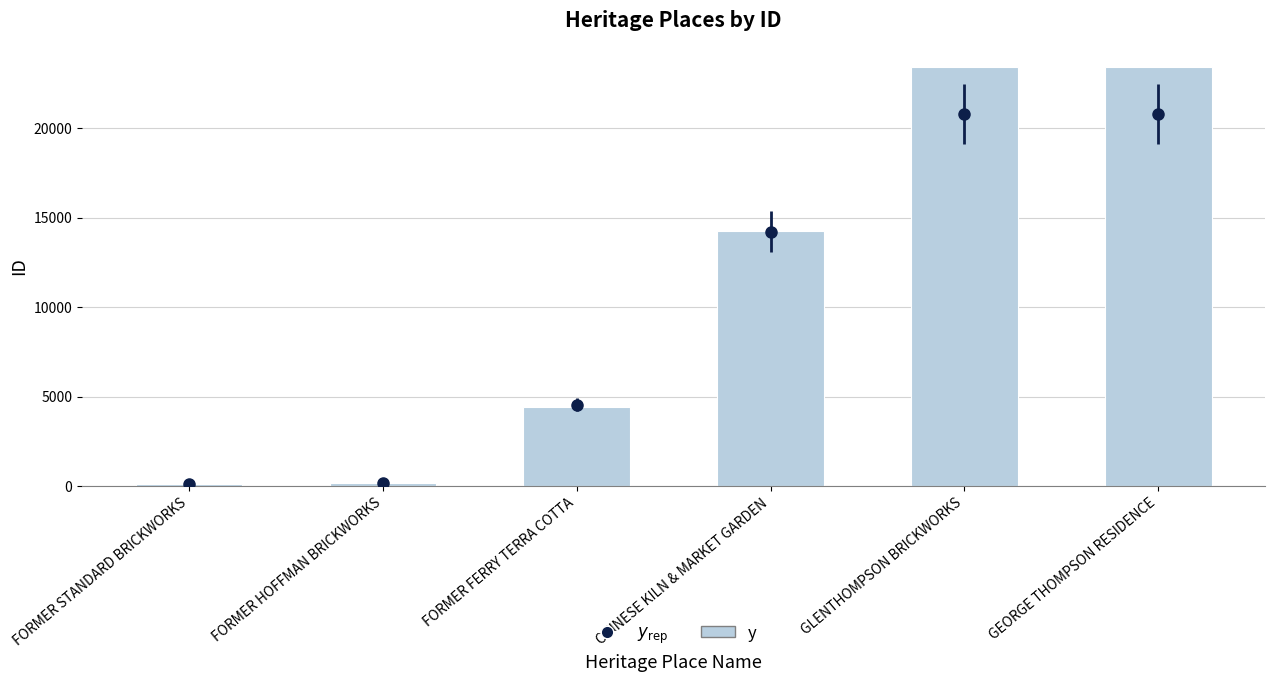

Rank the categories by value from lowest to highest.

FORMER STANDARD BRICKWORKS, FORMER HOFFMAN BRICKWORKS, FORMER FERRY TERRA COTTA, CHINESE KILN & MARKET GARDEN, GLENTHOMPSON BRICKWORKS, GEORGE THOMPSON RESIDENCE